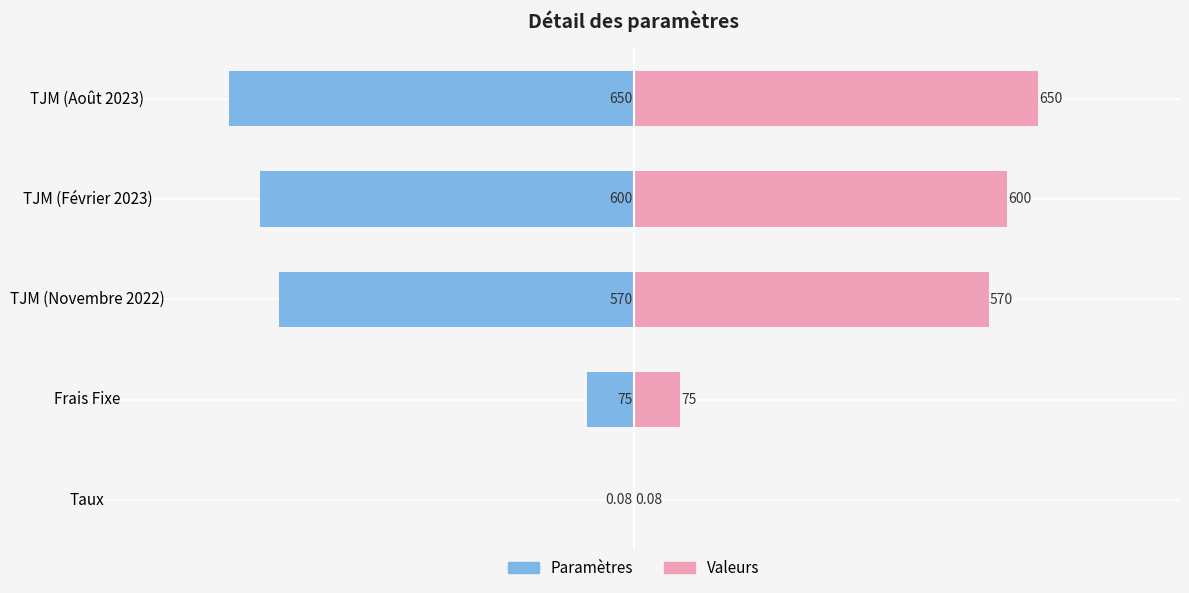

How many bars are there in each group?

2